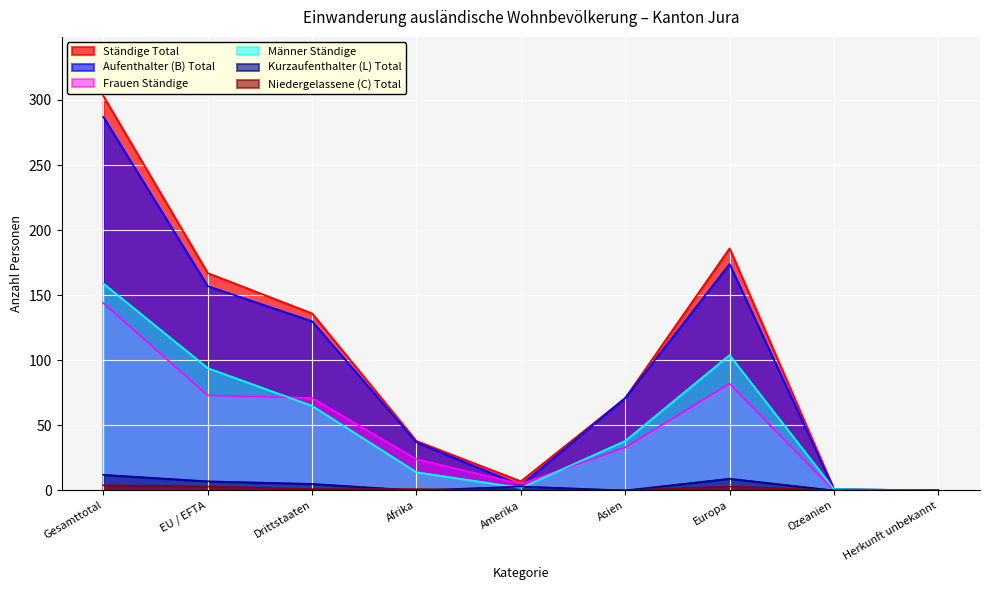

The value of Niedergelassene (C) Total at Europa is 3. True or false?

True